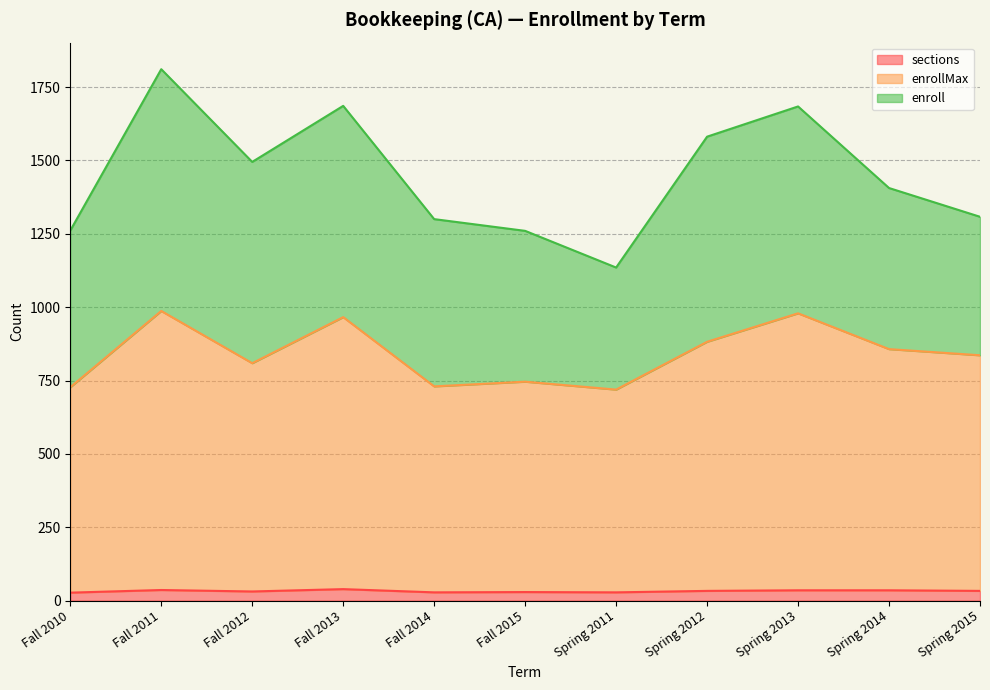

True or false: sections has a value of 33 at Spring 2012.

True